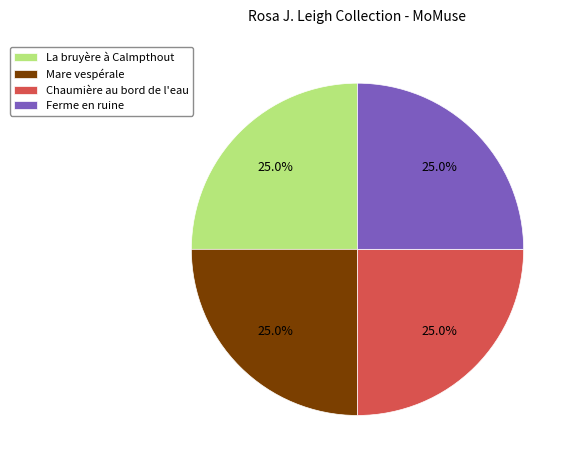

What is the ratio of the value at Mare vespérale to the value at La bruyère à Calmpthout?

1.0